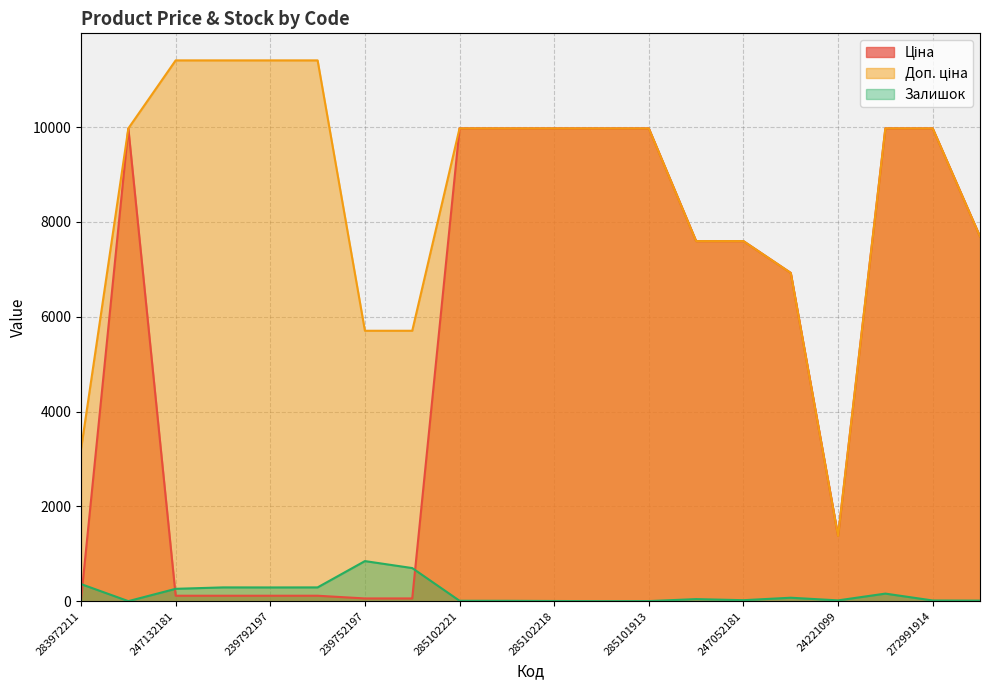

Rank the series by their average value, from lowest to highest.

Залишок, Ціна, Доп. ціна